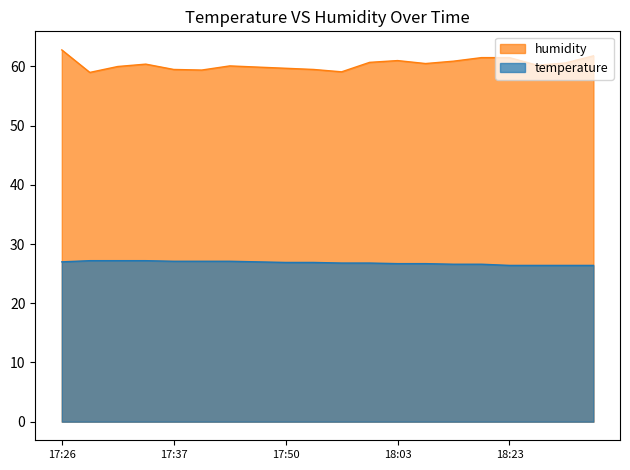

Is it true that temperature equals 13.1 at 17:45?

False